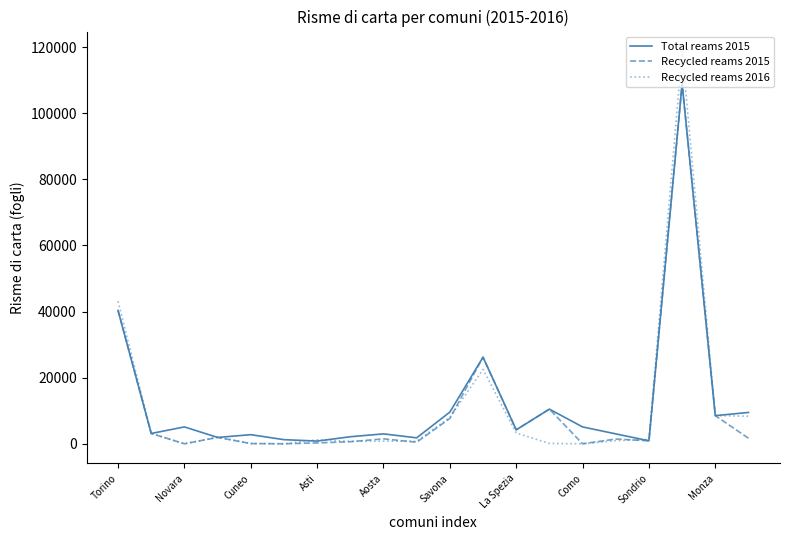

Where is Total reams 2015 nearest to the value 54872?

Torino